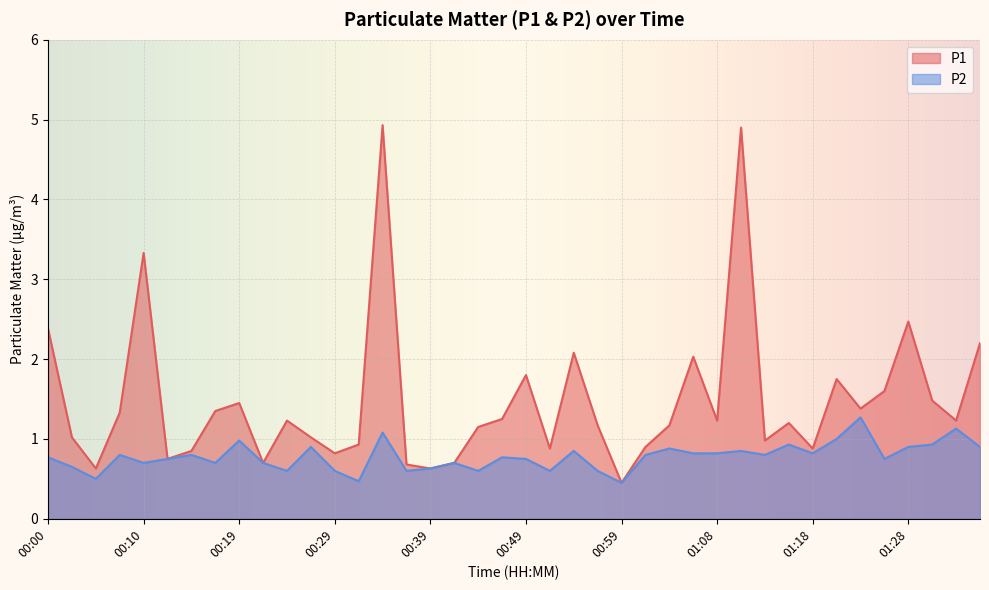

What position from the right is 00:59?

16